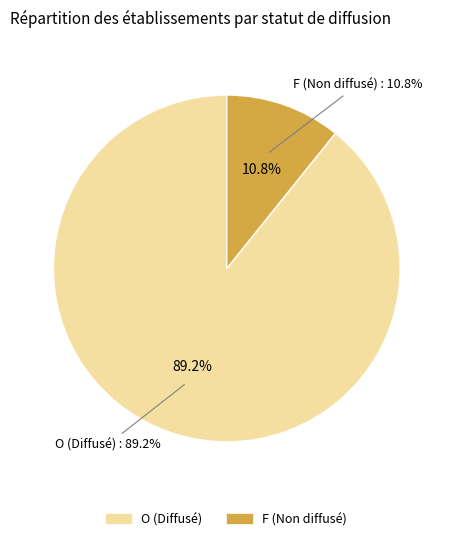

To the nearest percent, what is the combined percentage of O and F?

100%